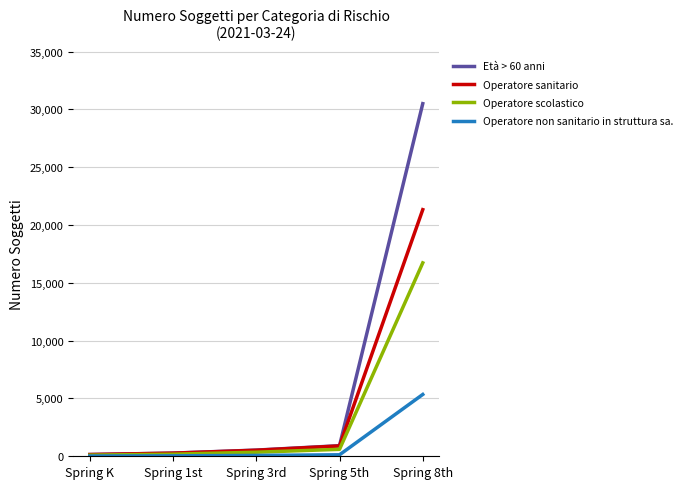

What are all the series names shown in the legend?

Età > 60 anni, Operatore sanitario, Operatore scolastico, Operatore non sanitario in struttura sa.